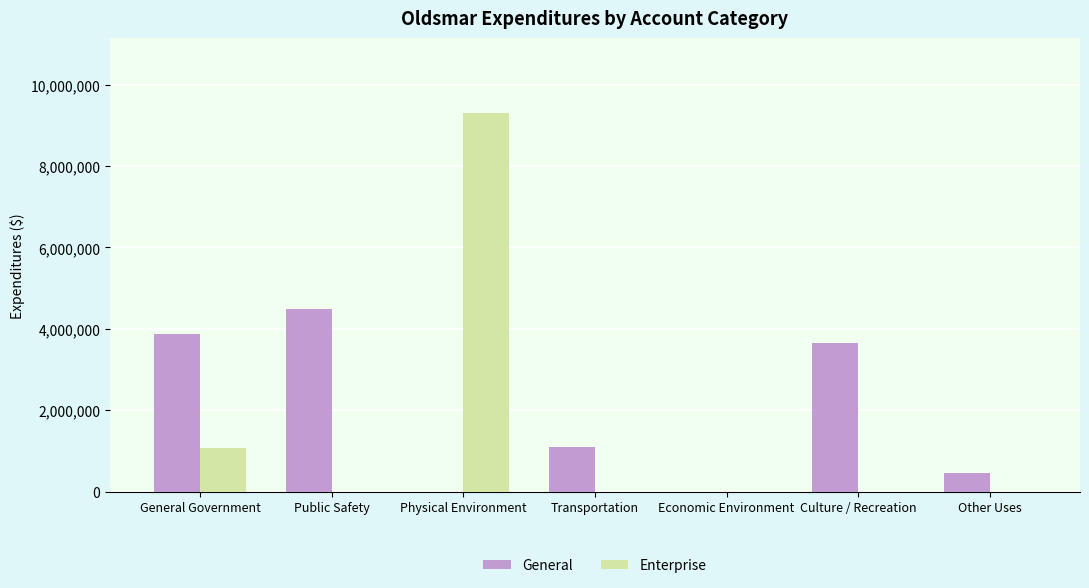

Reading left to right, transcribe all the data shown in this chart.

General: 3880459	4497981	0	1105725	0	3648636	447385
Enterprise: 1069190	0	9293339	0	0	0	0